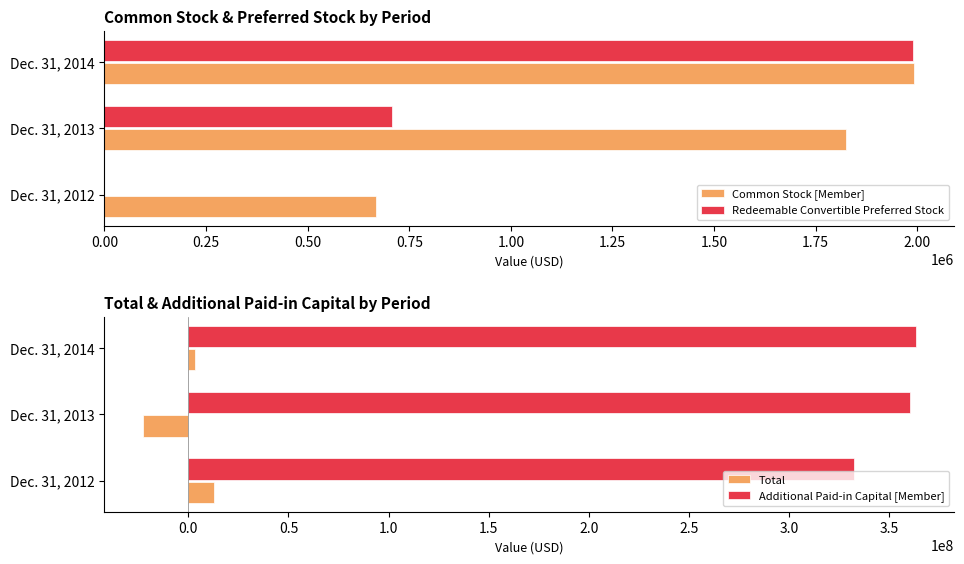

What is the value of the Total bar at the 2nd from the left?

-22625000